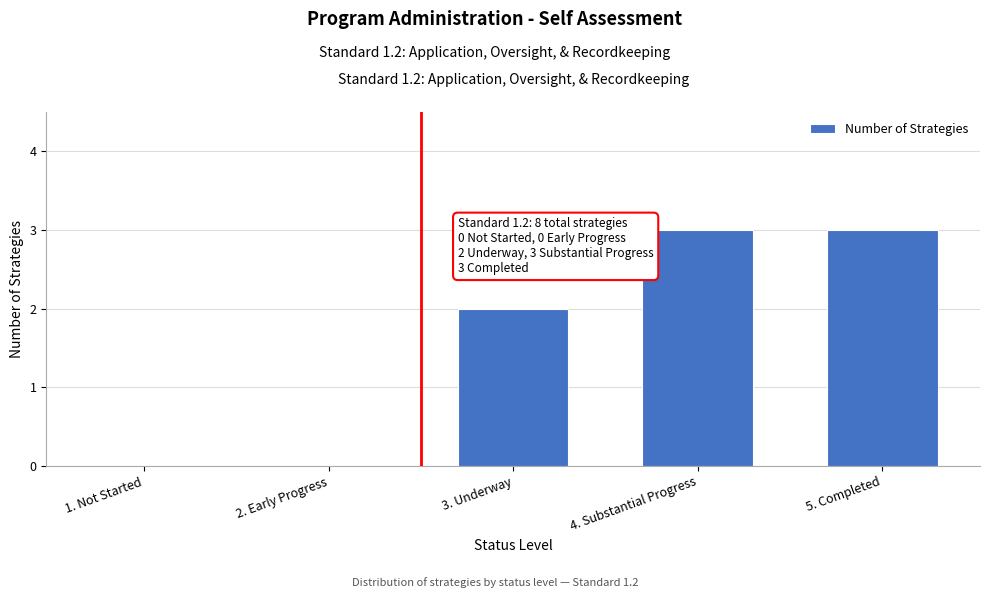

Reading left to right, what are all the values shown in this chart?

1. Not Started=0	2. Early Progress=0	3. Underway=2	4. Substantial Progress=3	5. Completed=3